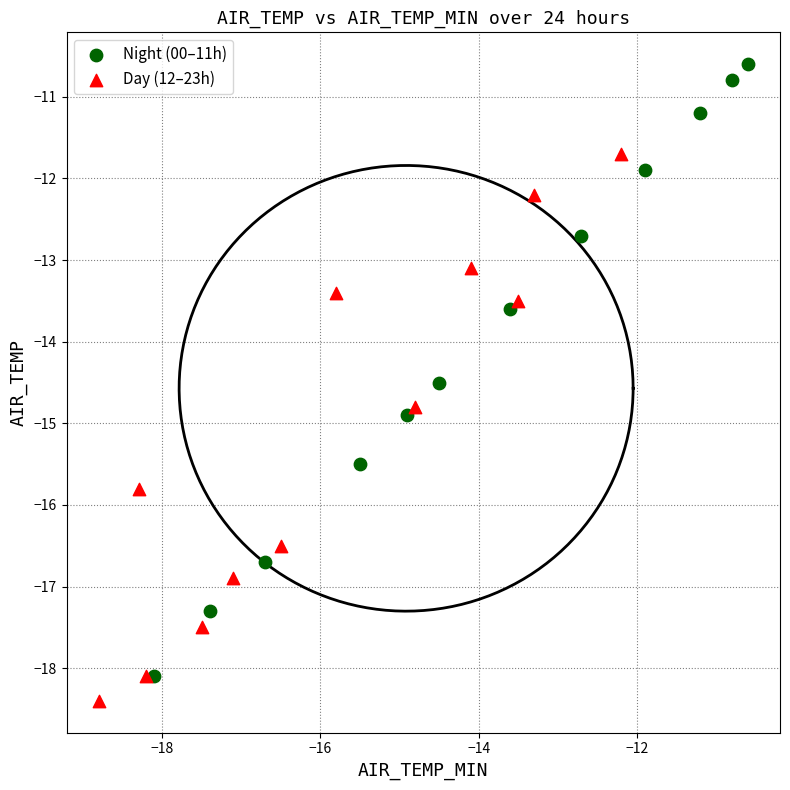

Which series has the largest Y range (max minus min)?

Night (00–11h)